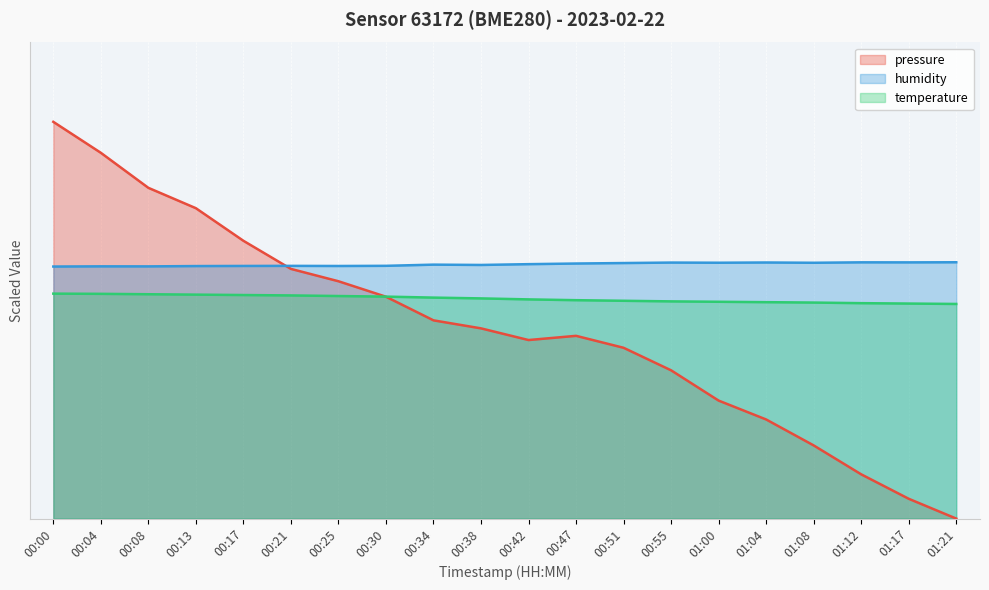

Rank the categories by humidity value from highest to lowest.

01:21, 01:12, 01:17, 01:04, 00:55, 01:00, 01:08, 00:51, 00:47, 00:42, 00:34, 00:38, 00:30, 00:21, 00:17, 00:25, 00:13, 00:04, 00:08, 00:00